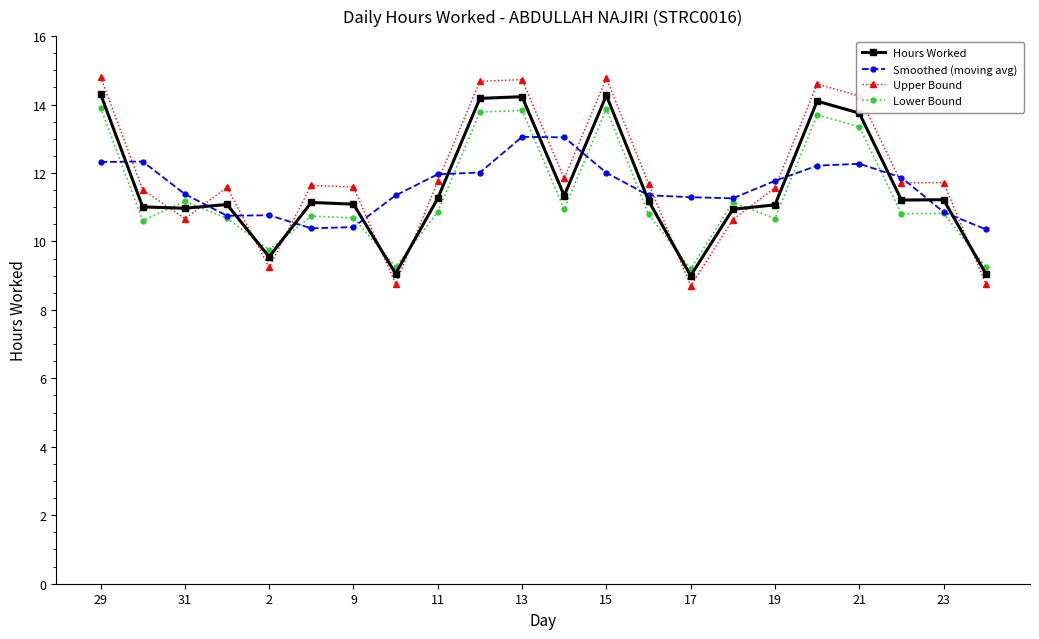

Which series has the largest range (max minus min)?

Upper Bound